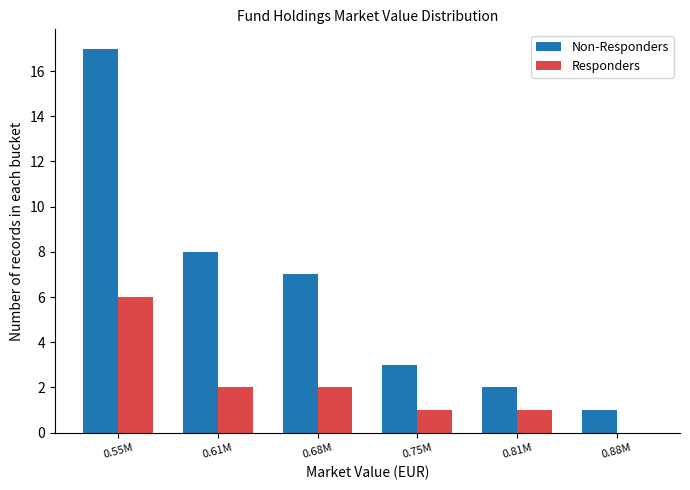

Reading right to left, what are all the values shown in this chart?

Non-Responders: 0.88M=1	0.81M=2	0.75M=3	0.68M=7	0.61M=8	0.55M=17
Responders: 0.88M=0	0.81M=1	0.75M=1	0.68M=2	0.61M=2	0.55M=6